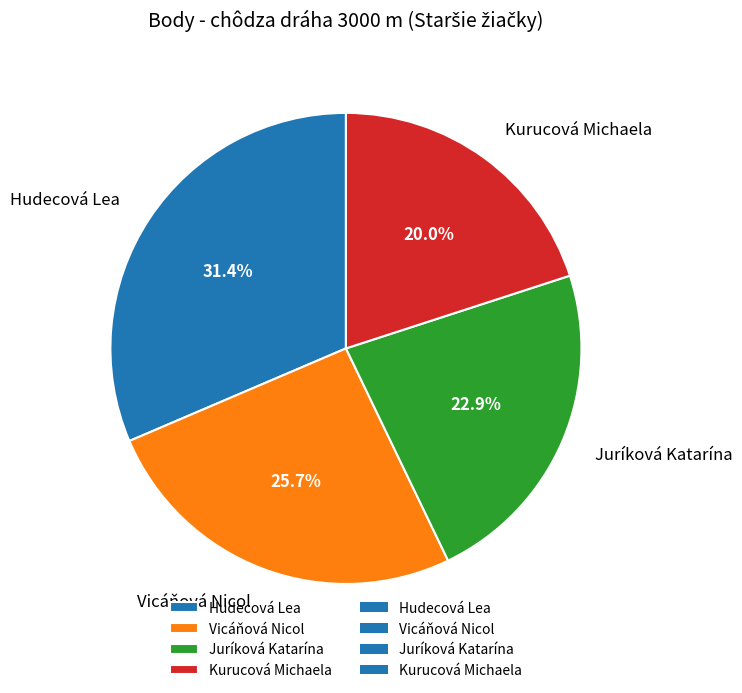

What percentage is the Juríková Katarína slice, to the nearest percent?

23%